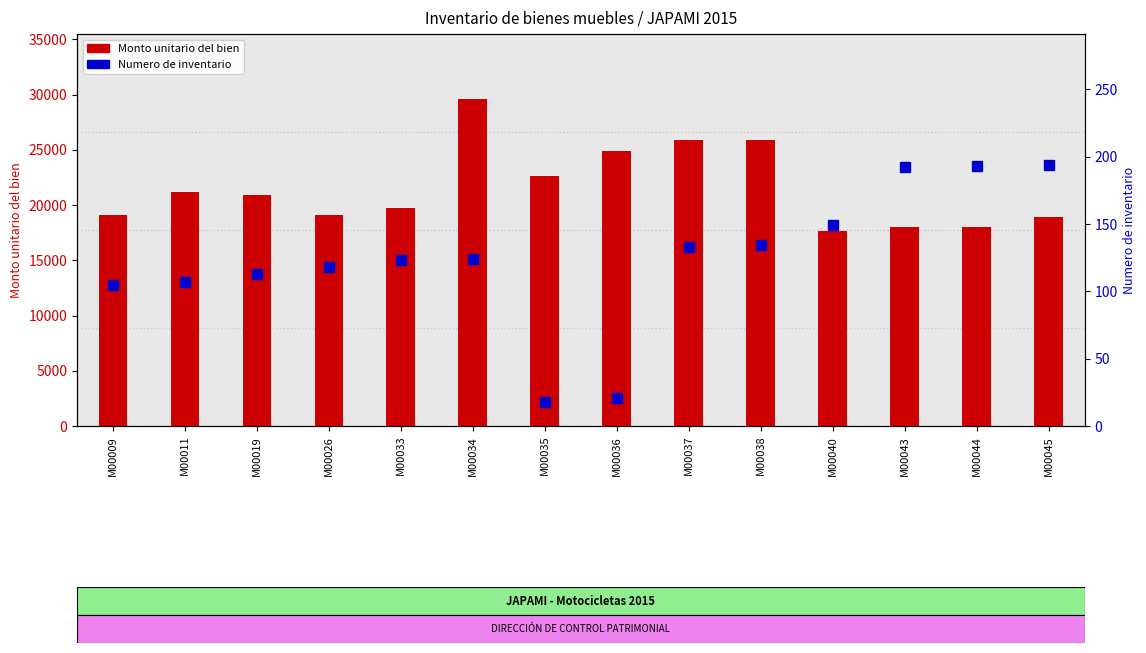

At which category is the sum across all series the highest?

M00034